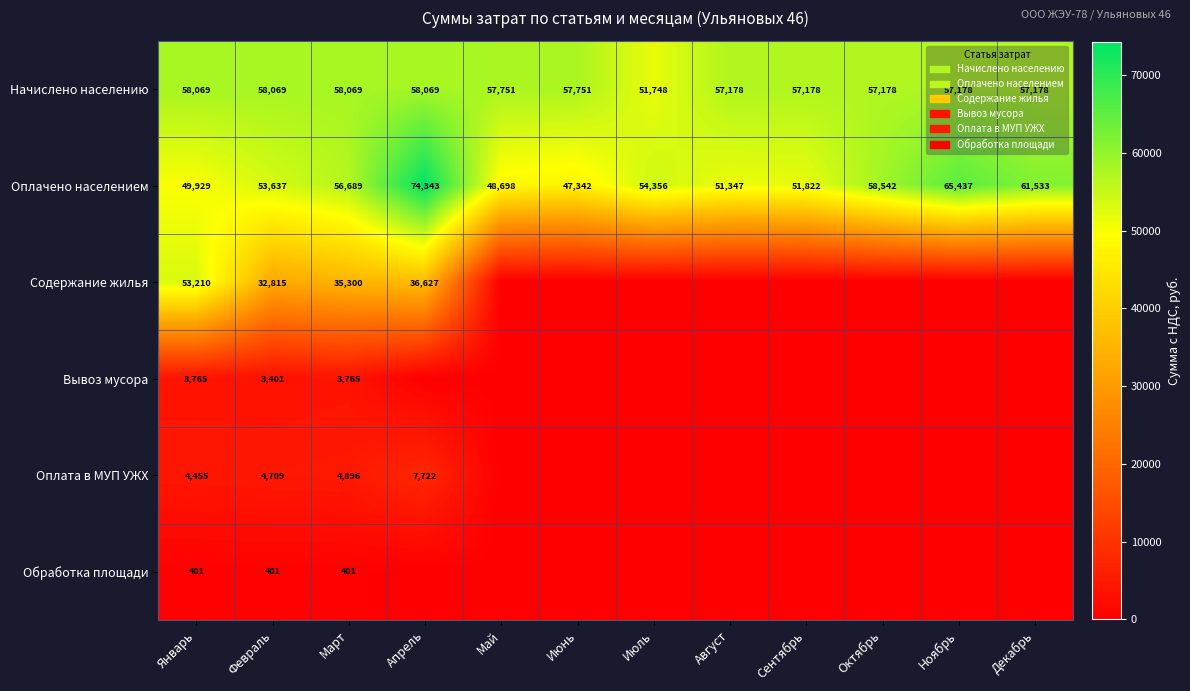

What is the difference between the highest and lowest values at Март?

57668